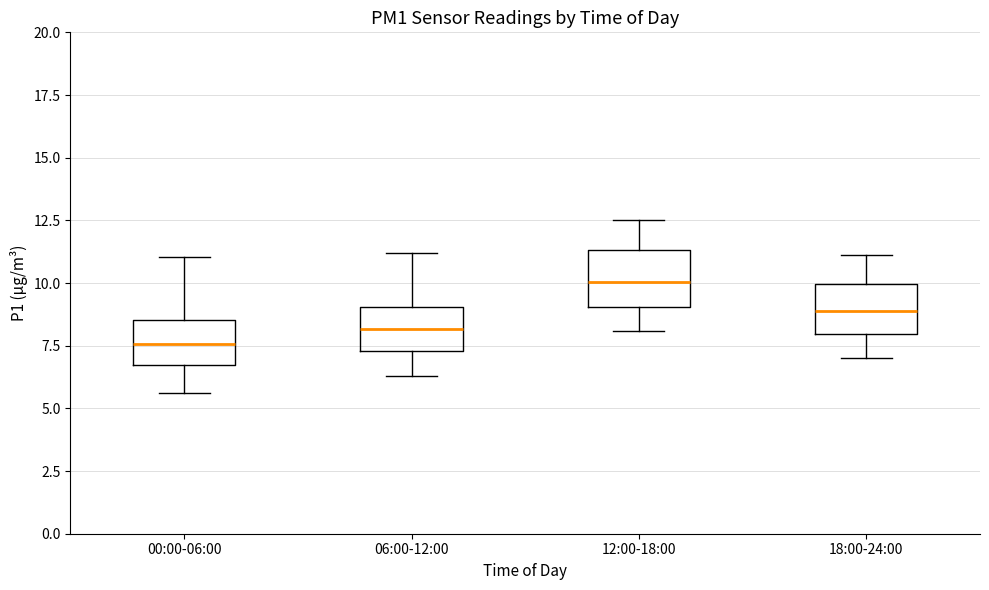

Reading left to right, read every box against the y-axis: the position of its median line, the range the box covers, and the ends of its whiskers. The values are not printed on the chart, so give them approximately, as read against the axis.

00:00-06:00: median 7.5, box 7.0 to 8.5, whiskers 5.5 to 11.0
06:00-12:00: median 8.0, box 7.5 to 9.0, whiskers 6.5 to 11.0
12:00-18:00: median 10.0, box 9.0 to 11.5, whiskers 8.0 to 12.5
18:00-24:00: median 9.0, box 8.0 to 10.0, whiskers 7.0 to 11.0